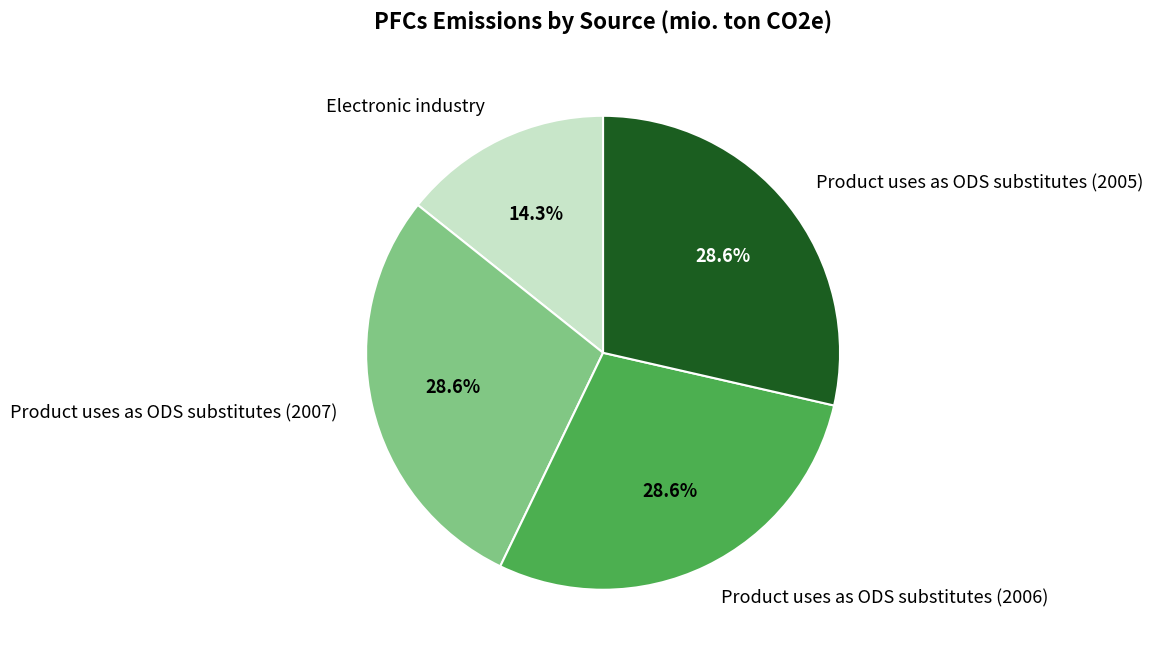

Does Electronic industry account for over 50% of the chart?

No